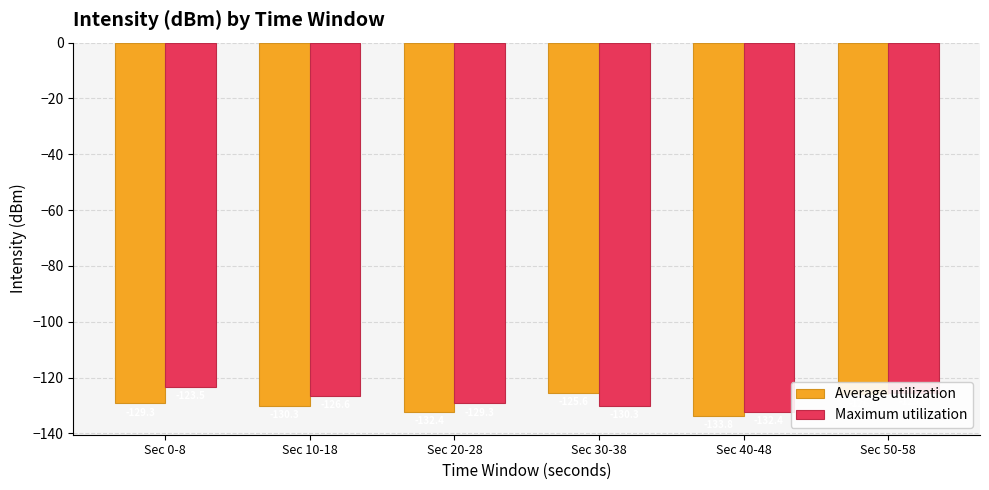

At which category is the sum across all series the highest?

Sec 50-58